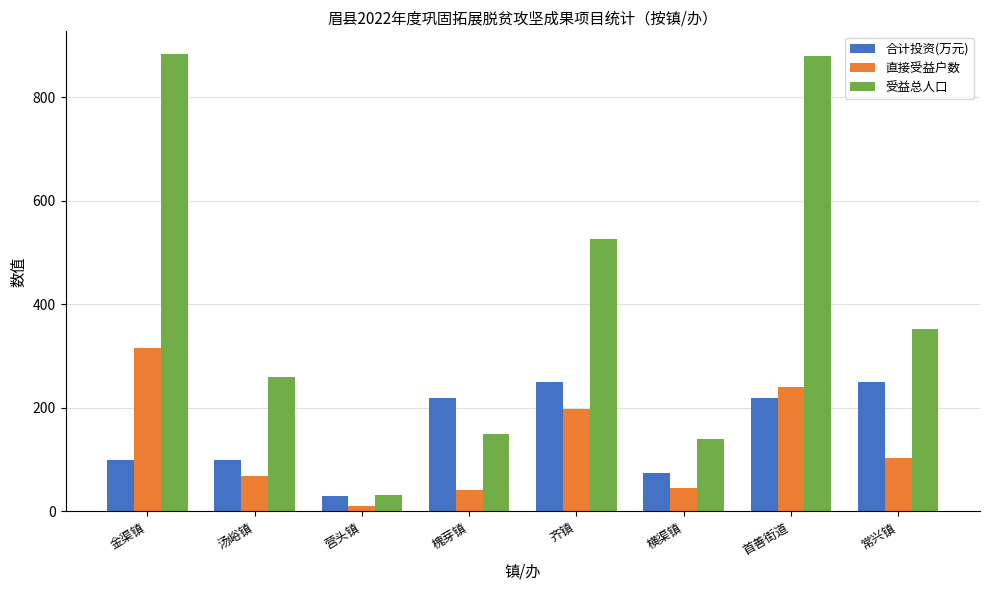

List the series in order of their peak value, highest first.

受益总人口, 直接受益户数, 合计投资(万元)